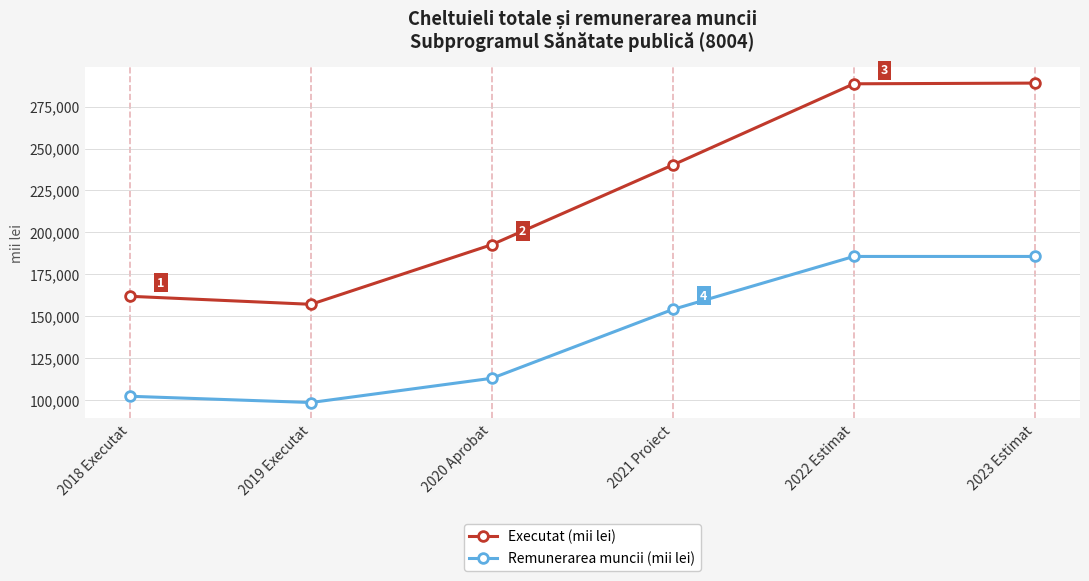

True or false: Executat (mii lei) and Remunerarea muncii (mii lei) intersect in this chart.

False